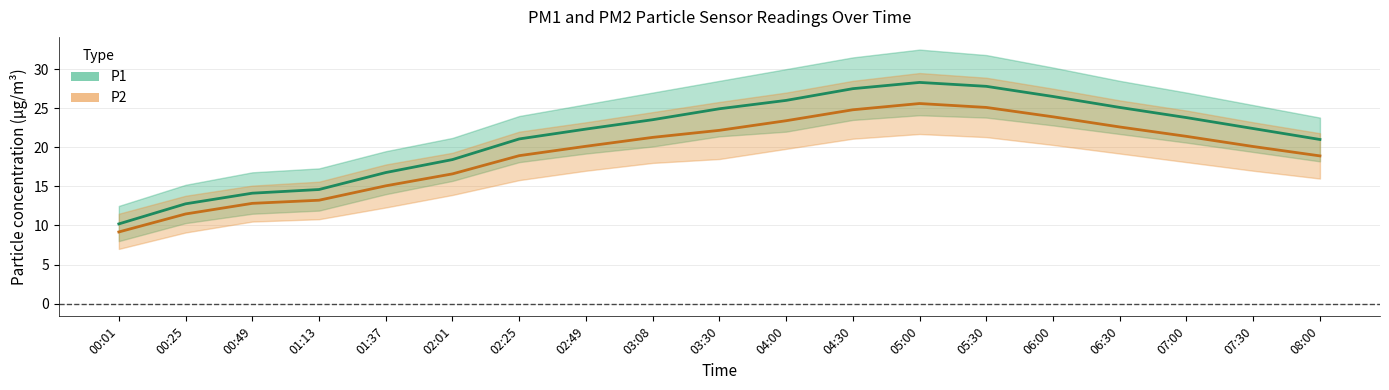

Reading right to left, what are all the values shown in this chart?

P1: 21.0	22.4	23.8	25.1	26.5	27.8	28.3	27.5	26.0	24.9	23.5	22.3	21.1	18.4	16.8	14.6	14.1	12.8	10.2
P2: 18.9	20.1	21.4	22.6	23.9	25.1	25.6	24.8	23.4	22.2	21.3	20.1	18.9	16.6	15.1	13.2	12.8	11.5	9.2
P1_upper: 23.8	25.4	27.0	28.5	30.2	31.8	32.5	31.5	30.0	28.5	27.0	25.5	24.0	21.2	19.5	17.3	16.8	15.2	12.5
P1_lower: 18.2	19.4	20.6	21.7	22.8	23.8	24.1	23.5	22.0	21.4	20.1	19.2	18.1	15.7	14.0	11.9	11.5	10.3	8.0
P2_upper: 21.8	23.2	24.7	26.0	27.5	28.9	29.5	28.5	27.0	25.8	24.5	23.2	22.0	19.3	17.8	15.6	15.1	13.8	11.5
P2_lower: 16.0	17.0	18.1	19.2	20.3	21.3	21.7	21.1	19.8	18.5	18.0	17.0	15.8	13.9	12.3	10.8	10.5	9.1	7.0